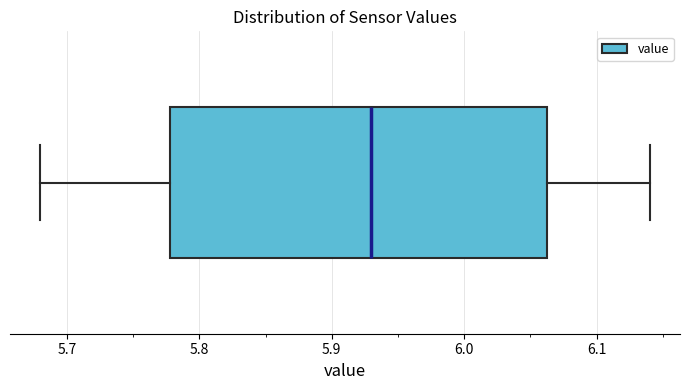

Transcribe this box plot: give where the median line is, the range the box spans, and where the two whiskers end, as read against the x-axis. The values are not printed on the chart, so give them approximately, as read against the axis.

median 5.93, box 5.78 to 6.06, whiskers 5.68 to 6.14